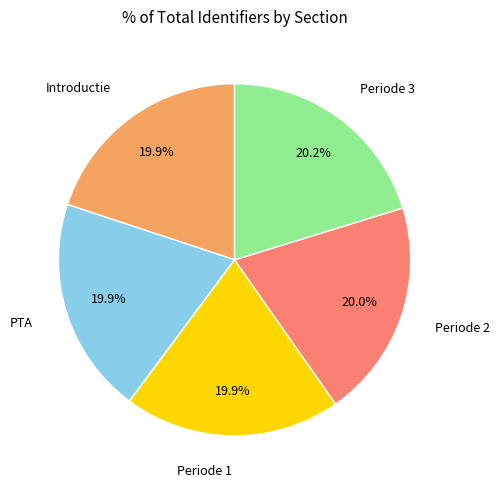

Is Periode 1 the majority of the pie?

No